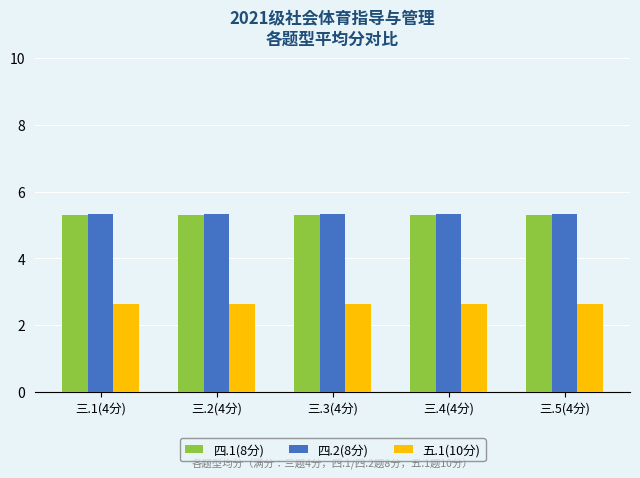

What is the average value of the 四.1(8分) series?

5.3